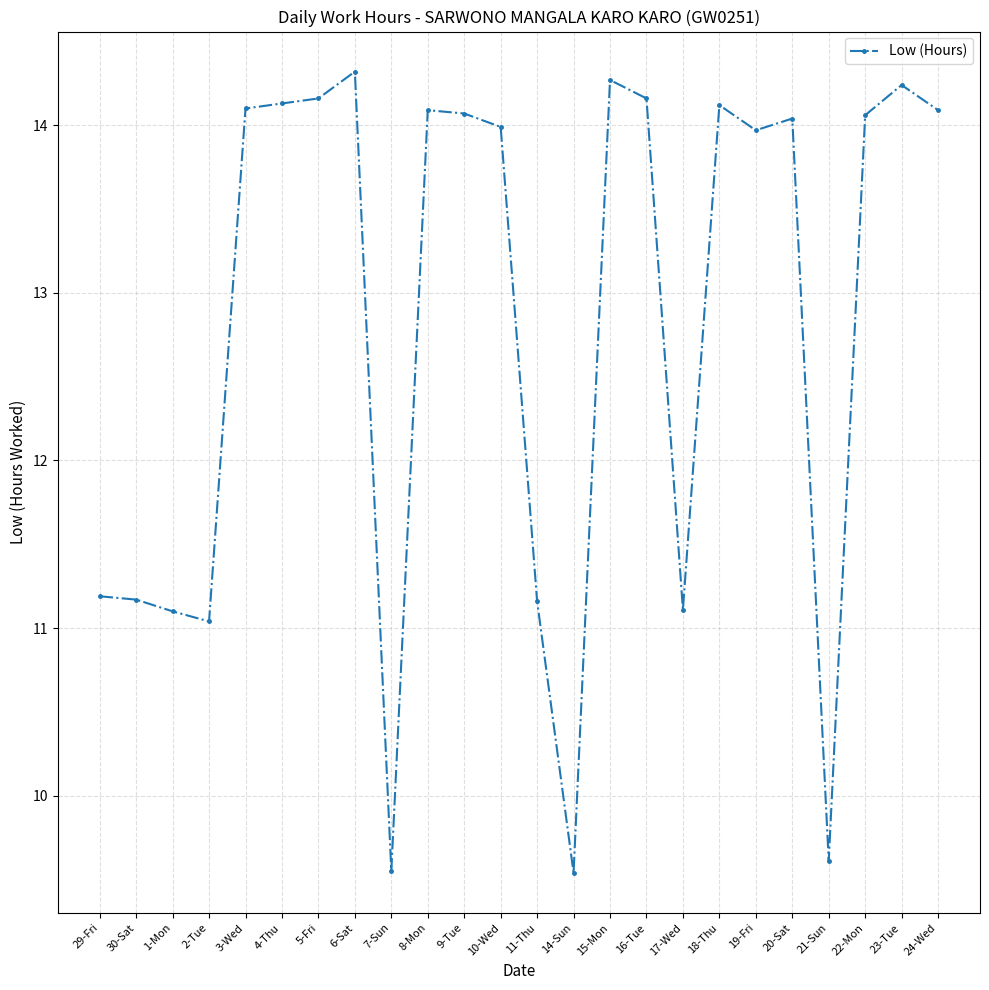

Where is the data nearest to the value 11?

2-Tue